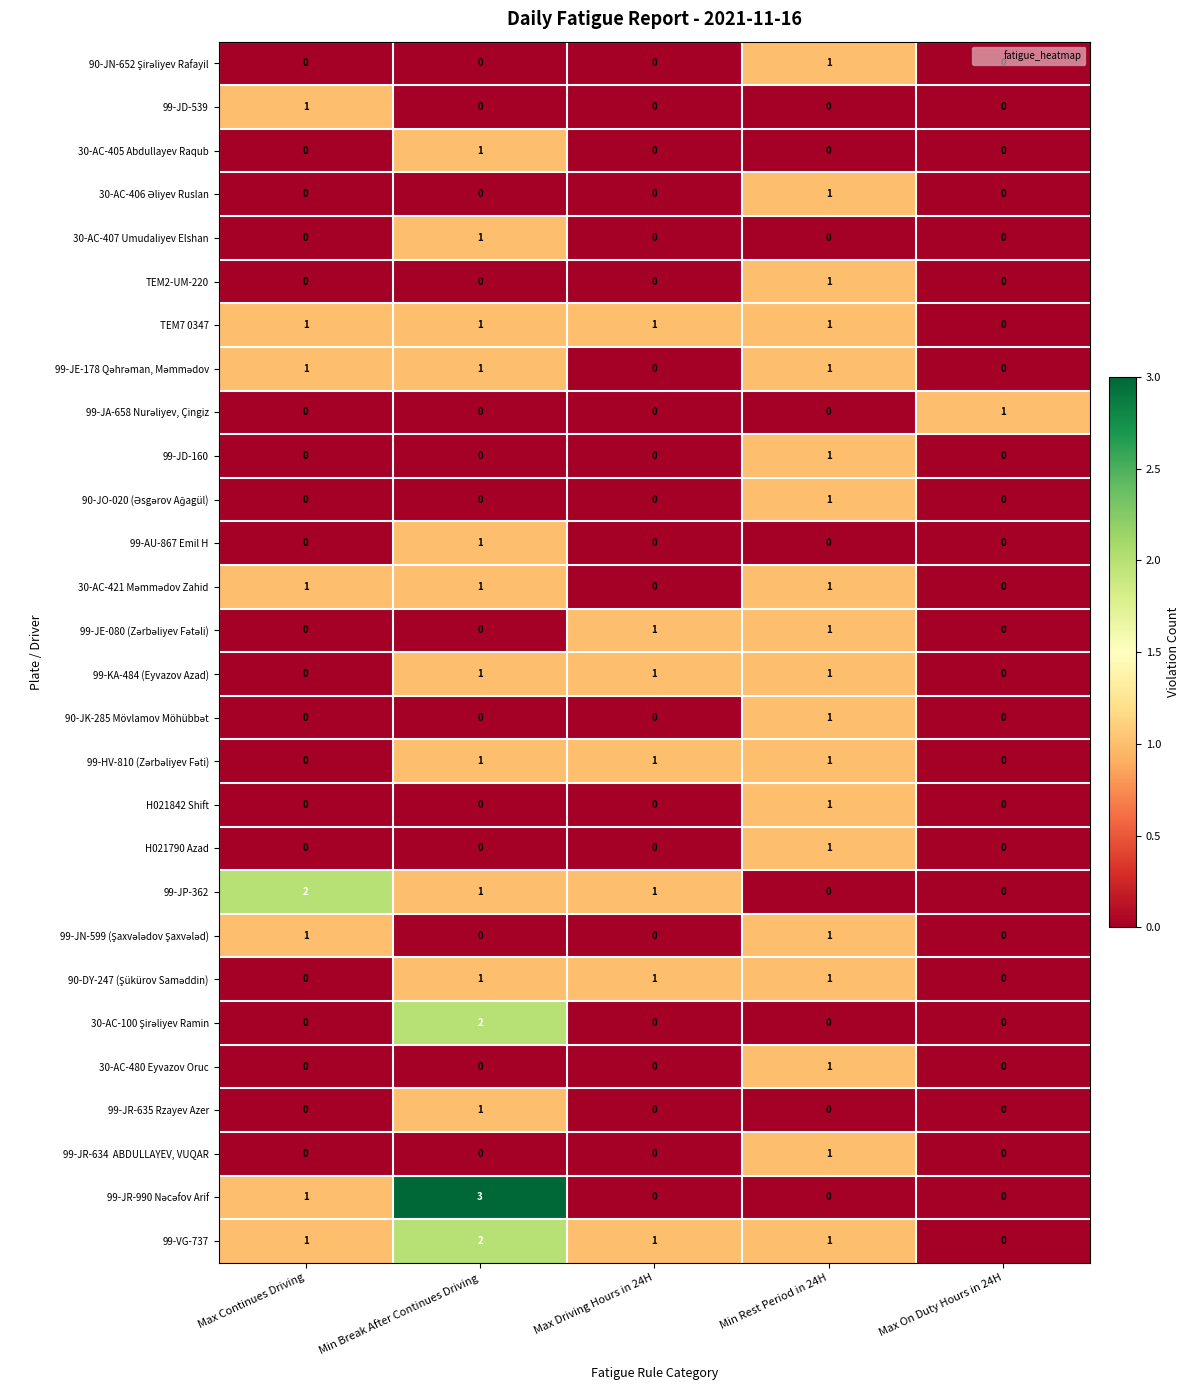

At which category is the sum across all series the highest?

Min Rest Period in 24H